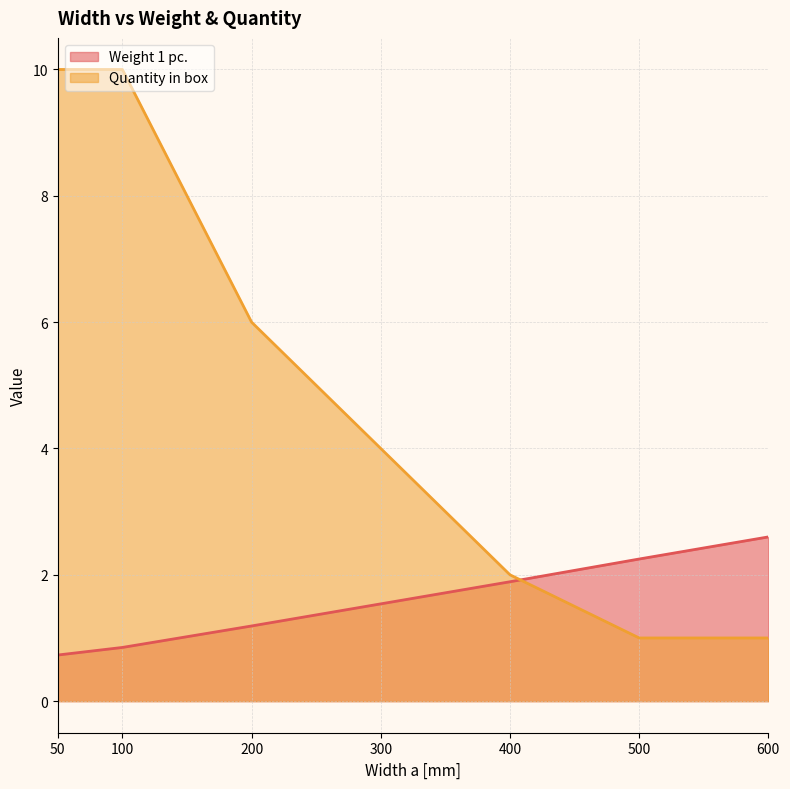

What is the lowest value of the Weight 1 pc. series?

0.7